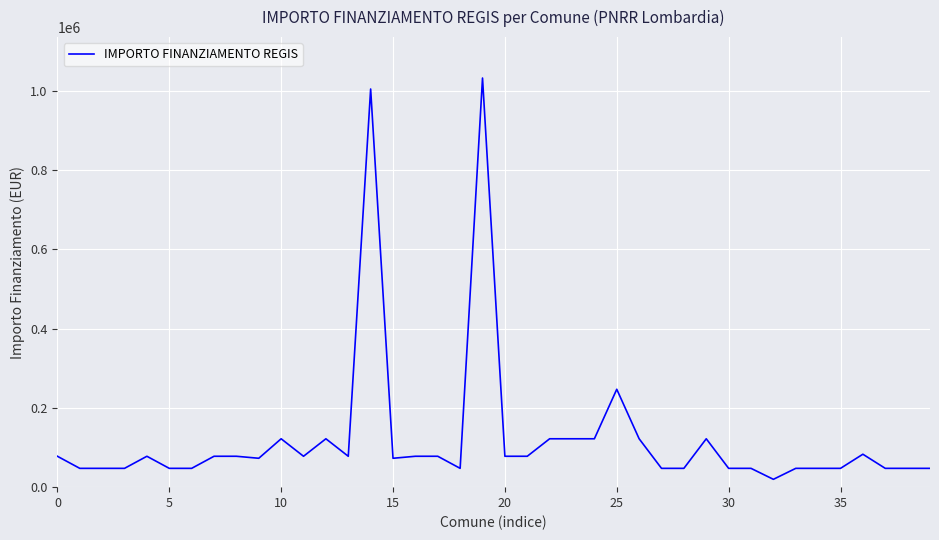

What is the difference between the maximum and minimum values?

1011822